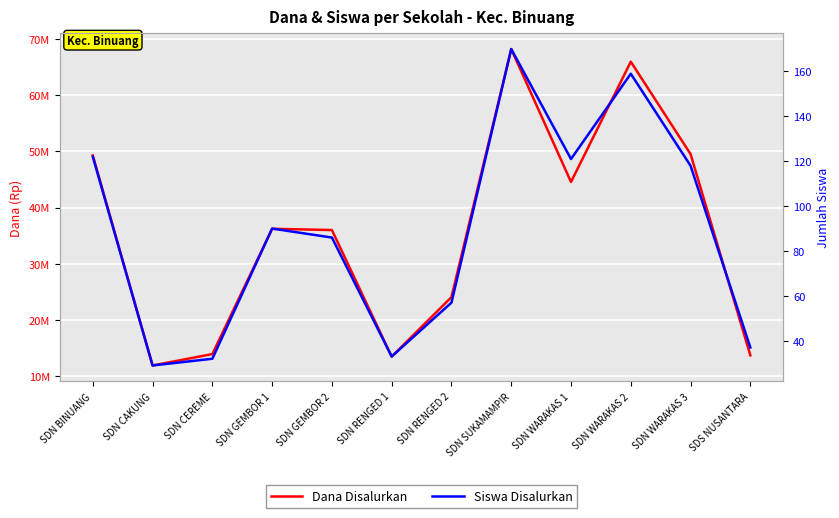

Is it true that Dana Disalurkan equals 36225000 at SDN GEMBOR 1?

True